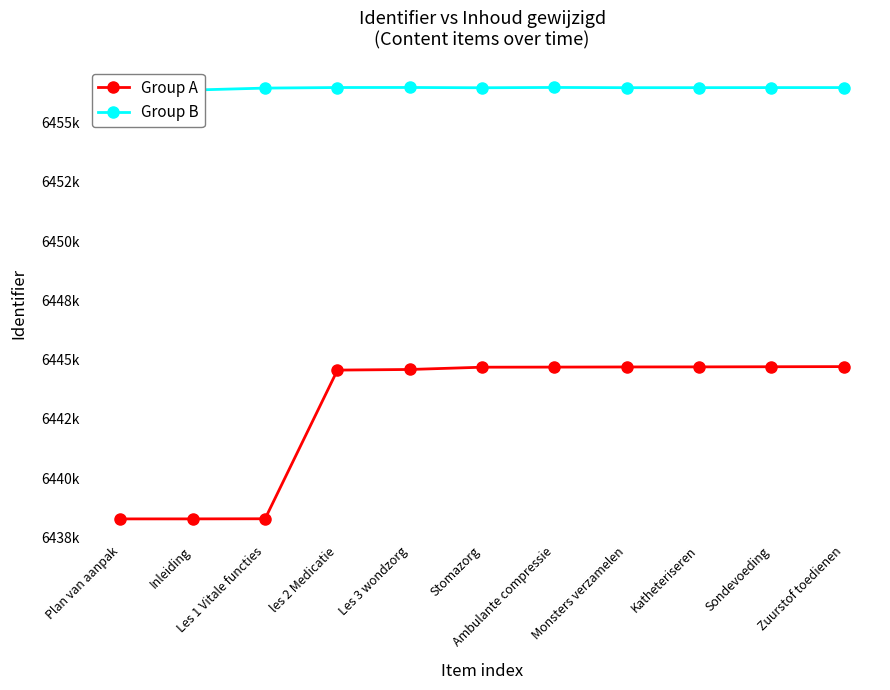

Does the chart display data point markers on the line(s)?

Yes